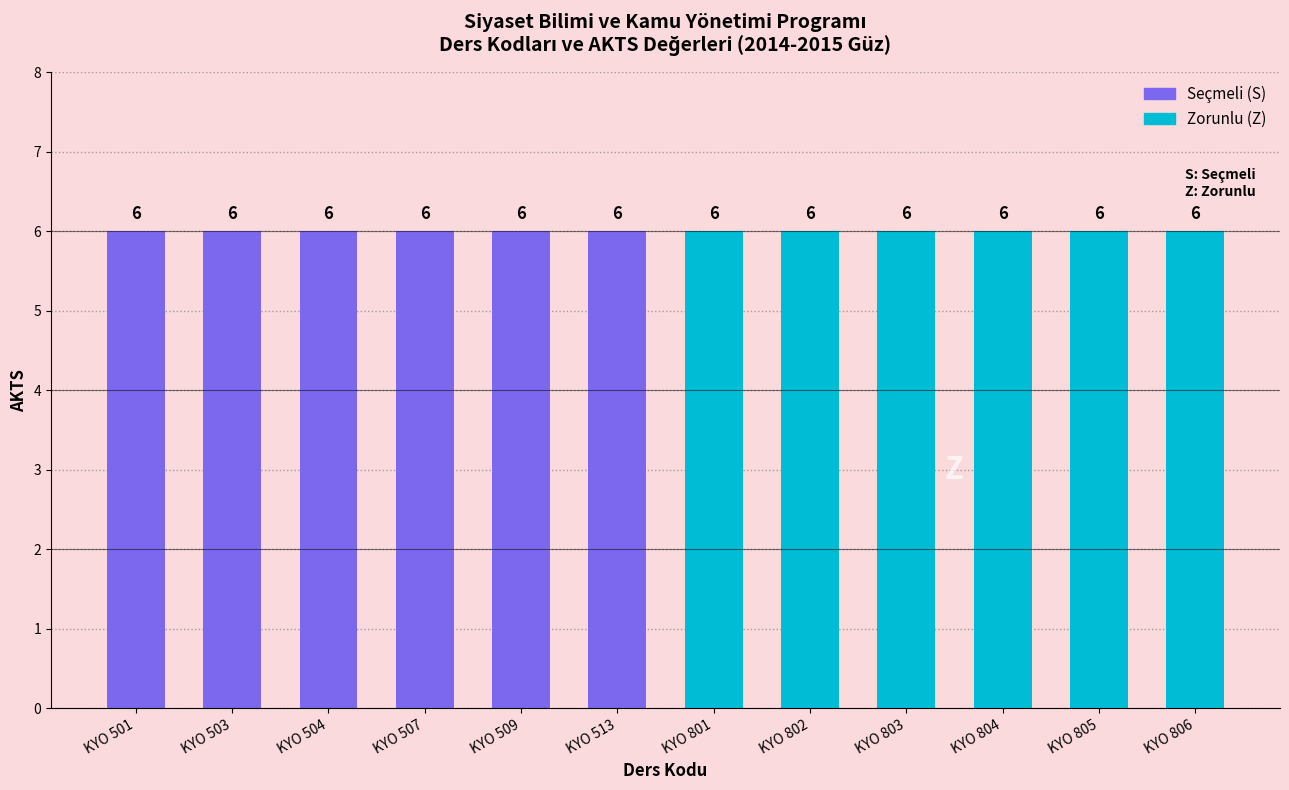

What is the greatest value displayed?

6